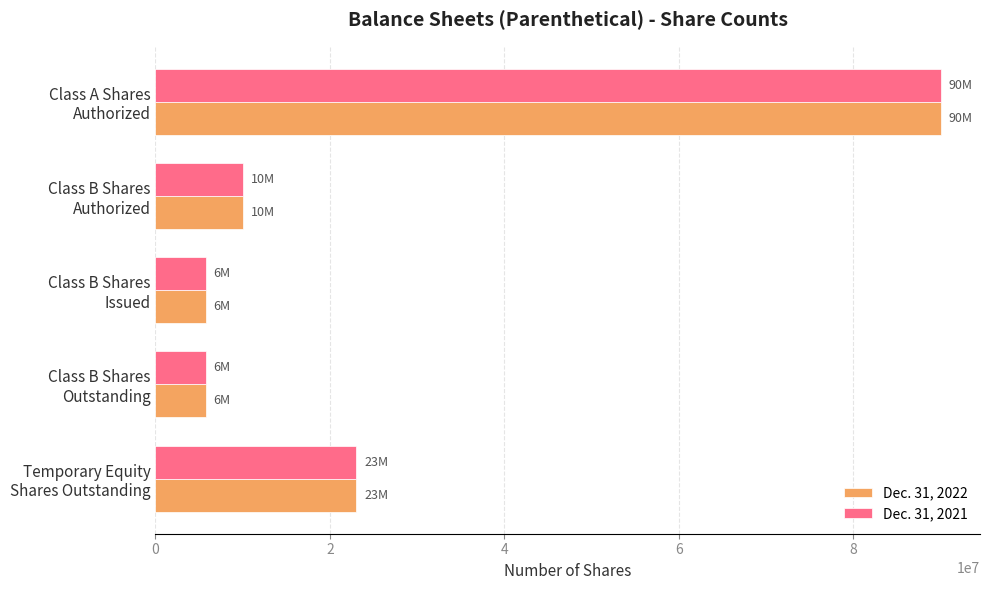

What are all the series names shown in the legend?

Dec. 31, 2022, Dec. 31, 2021